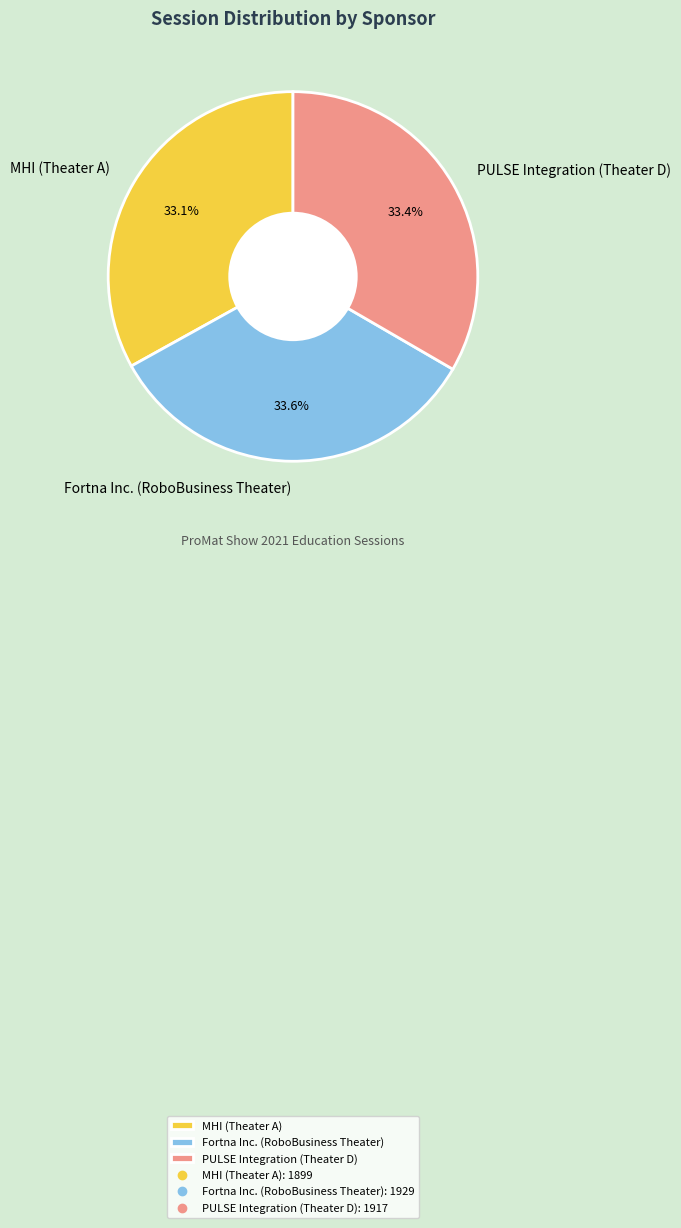

Is it true that PULSE Integration (Theater D) is 21% of the pie?

False